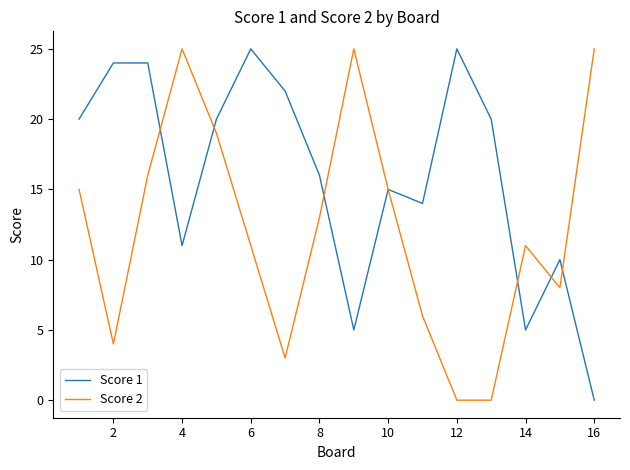

Rank the series by their average value, from lowest to highest.

Score 2, Score 1